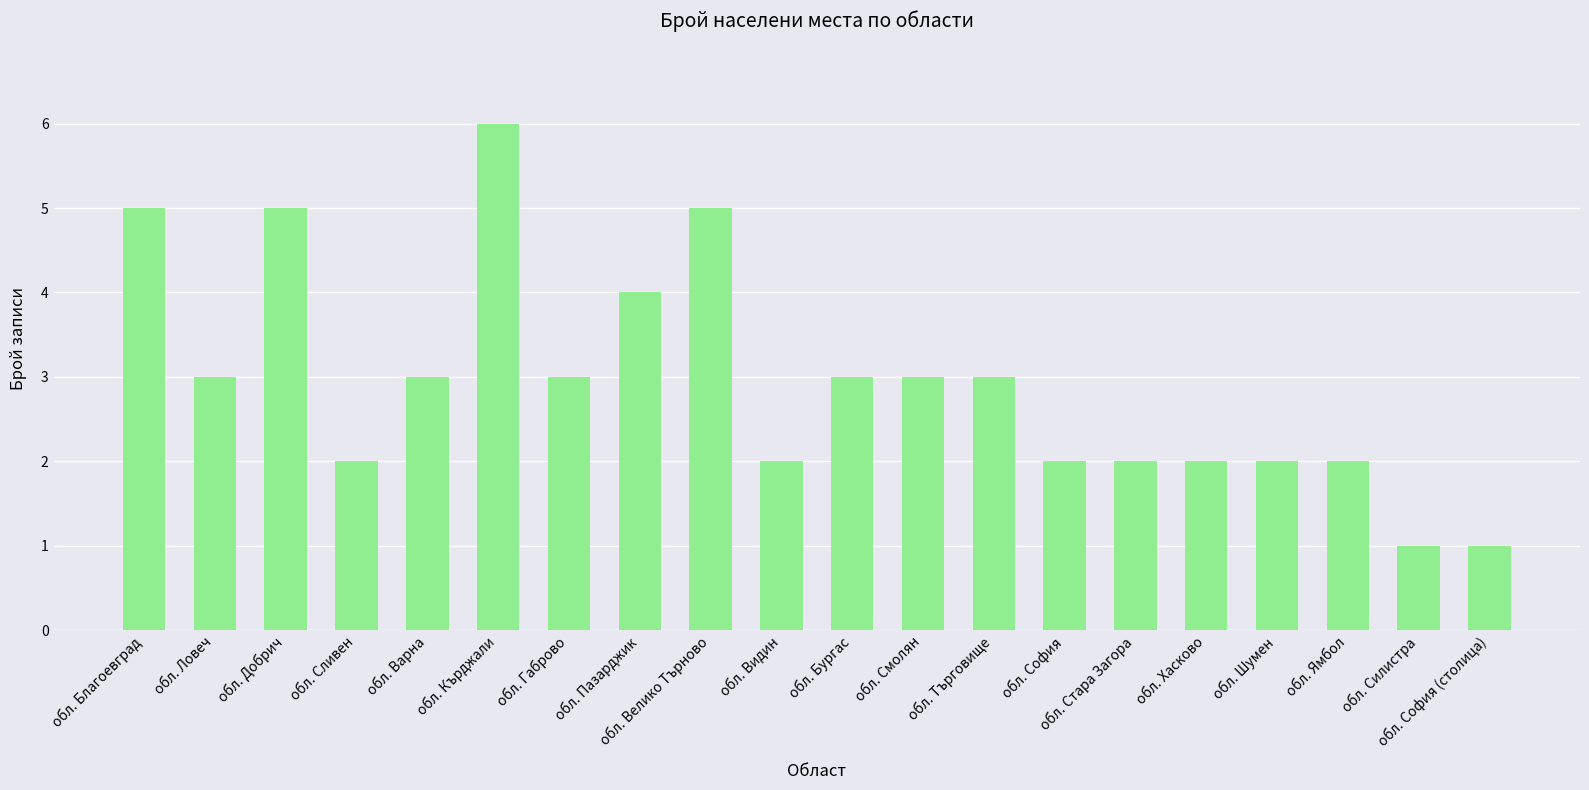

The value at обл. Ямбол is 2. True or false?

True